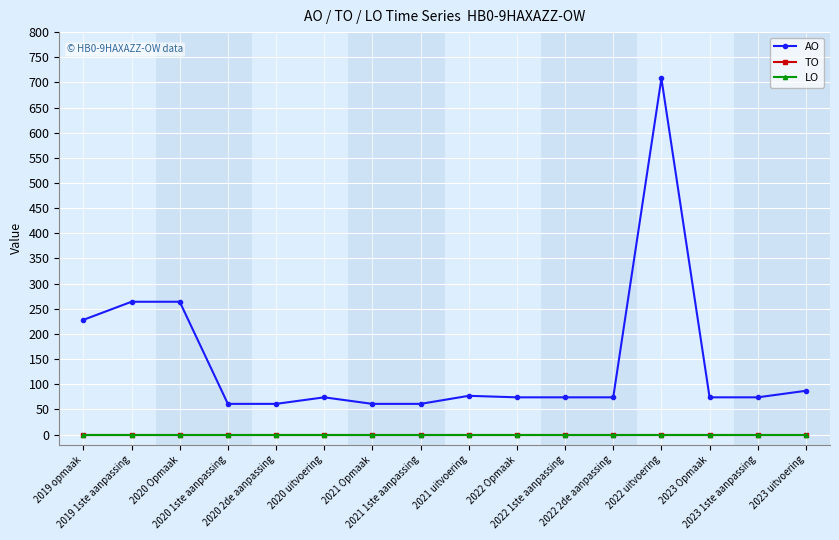

What is the difference between the highest and lowest values at 2022 1ste aanpassing?

74